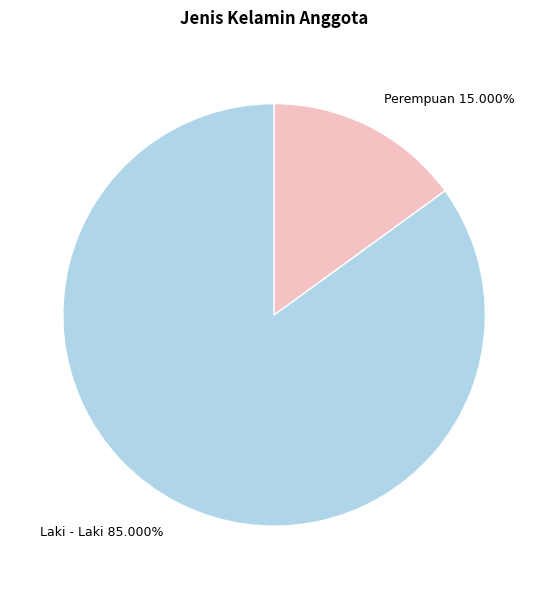

What portion of the pie excludes Laki - Laki?

15.0%